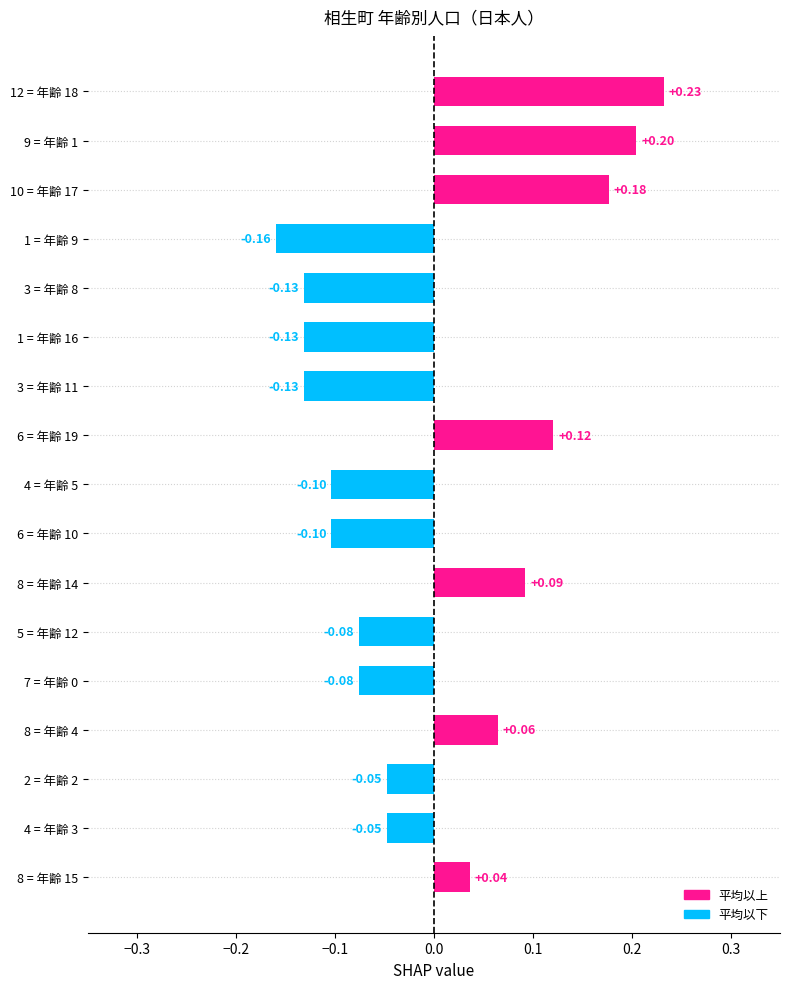

What is the difference between the maximum and minimum values?

0.4